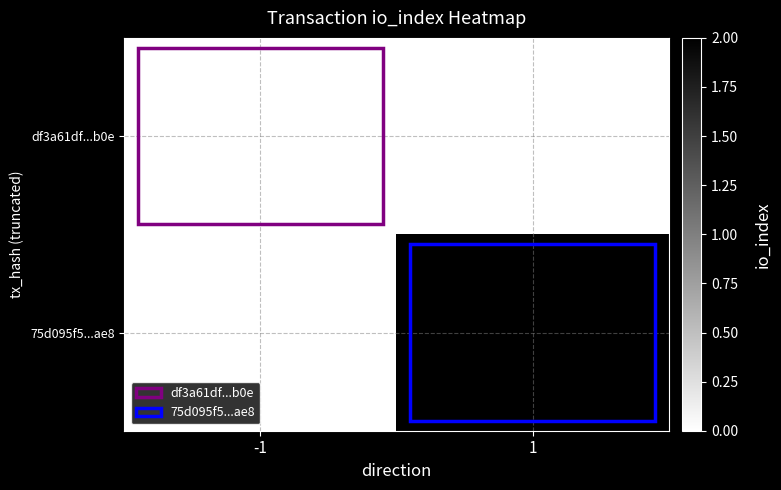

Reading right to left, list all the values displayed in this chart.

df3a61df...b0e: 1=0	-1=0
75d095f5...ae8: 1=2	-1=0